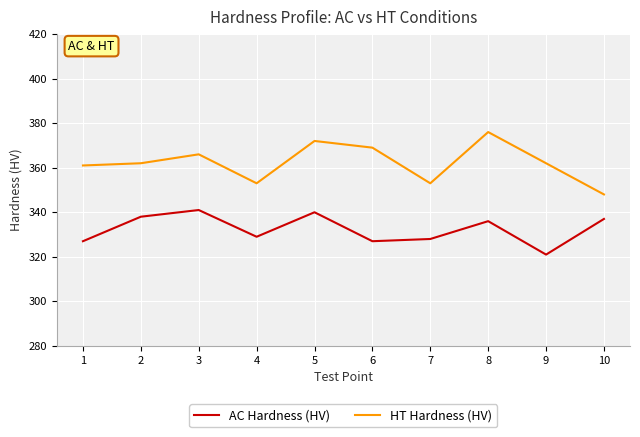

At which label does HT Hardness (HV) reach its minimum?

10